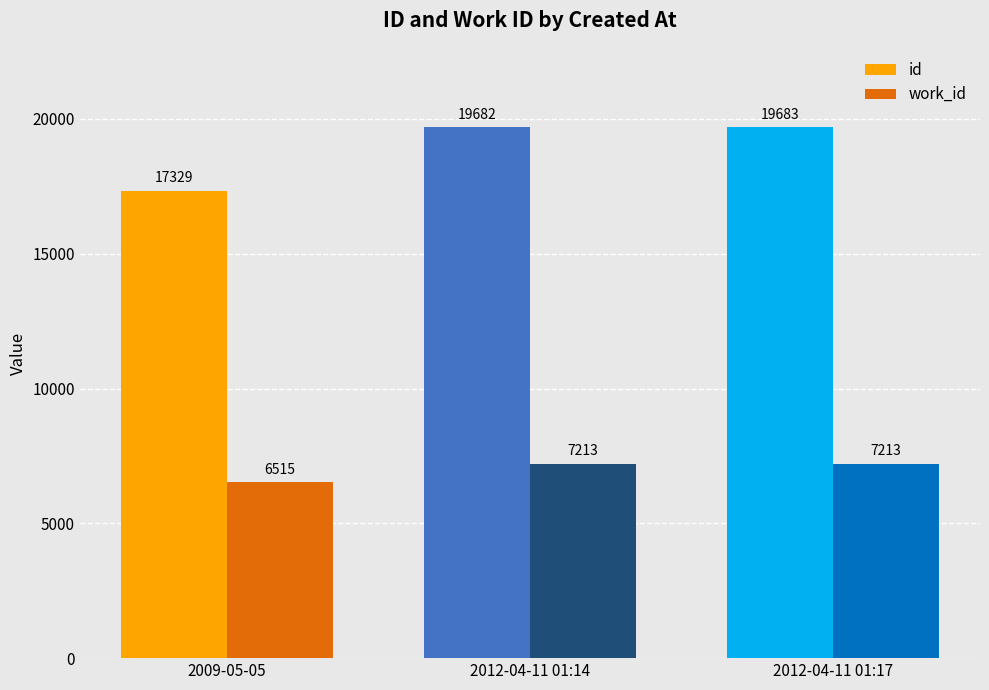

What is the value of the id bar at the 1st from the left?

17329